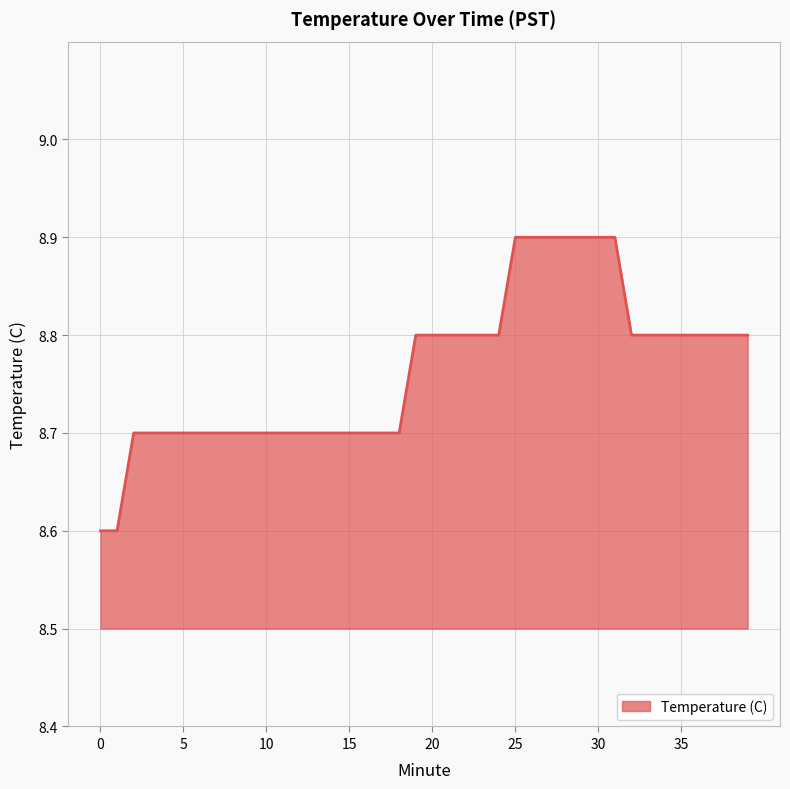

How many lines are shown in the chart?

1